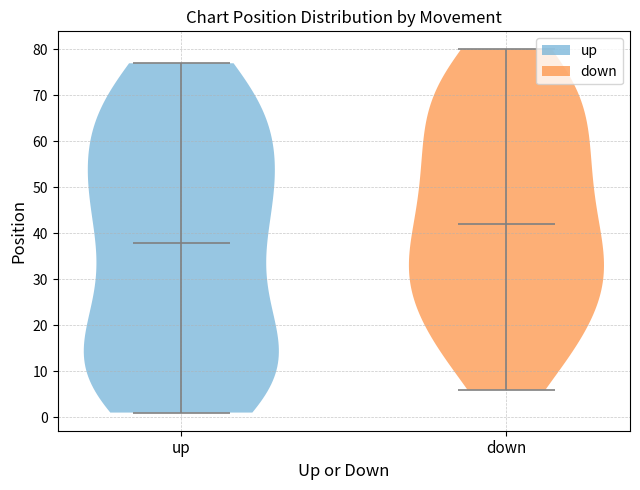

Reading left to right, read every violin against the y-axis: where its median line is, and the lowest and highest points it reaches. The values are not printed on the chart, so give them approximately, as read against the axis.

up: median line 38, lowest point 1, highest point 77
down: median line 42, lowest point 6, highest point 80